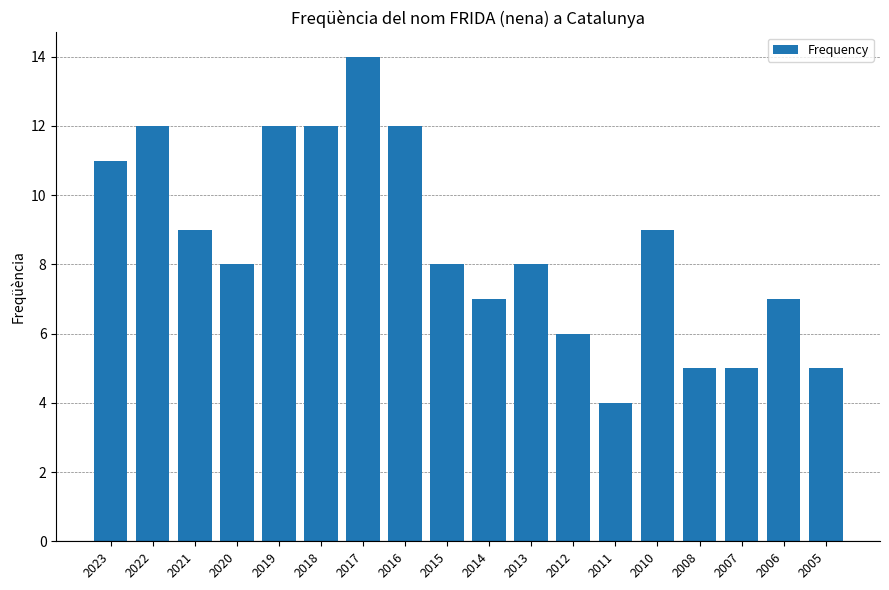

Which label corresponds to the largest value in the chart?

2017